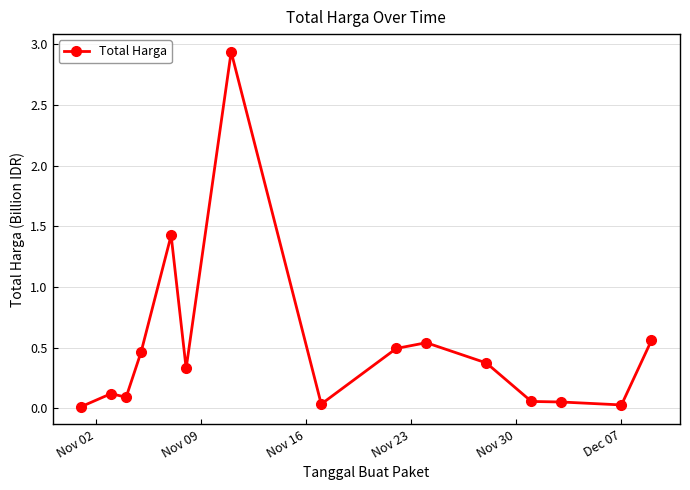

What is the sum of all values?

7.5